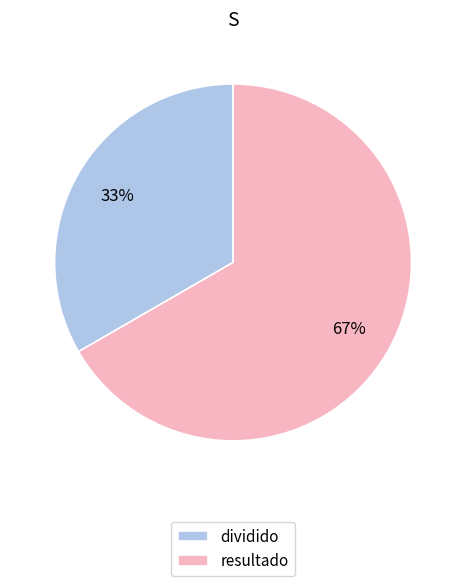

How many segments does this pie chart have?

2